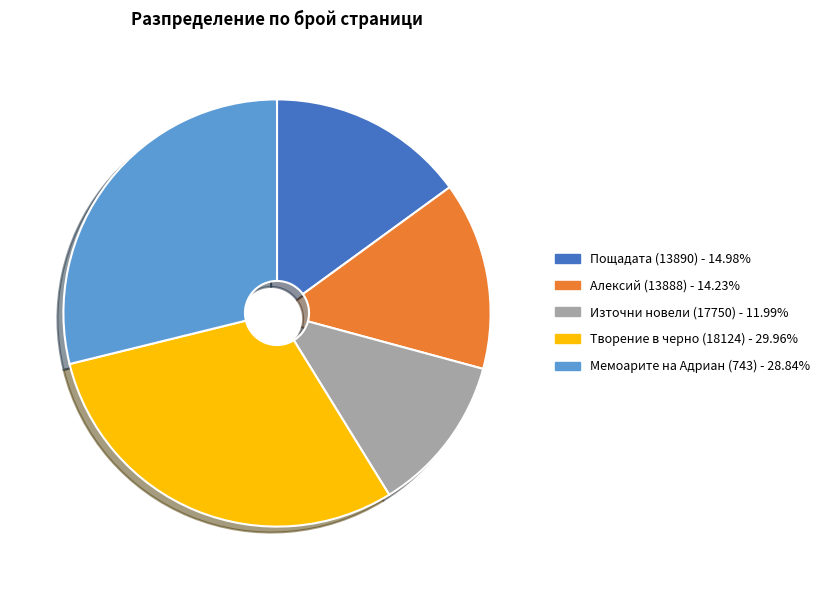

Is the sum of Алексий (13888) and Пощадата (13890) greater than half?

No